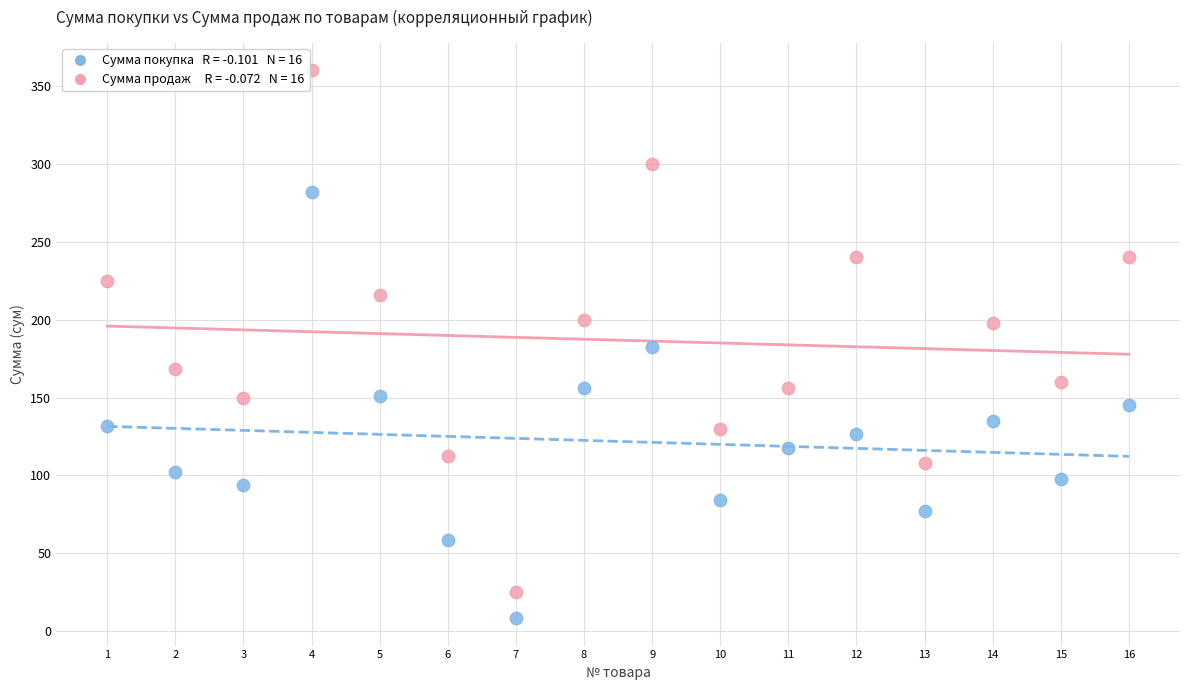

Across all data points, what is the range of X values (max minus min)?

15.0